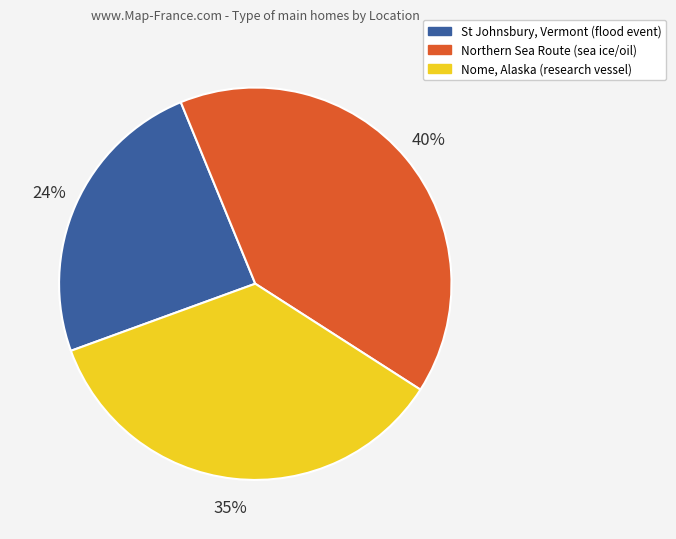

Approximately how many times larger is the value at Nome, Alaska compared to St Johnsbury, Vermont?

1.5